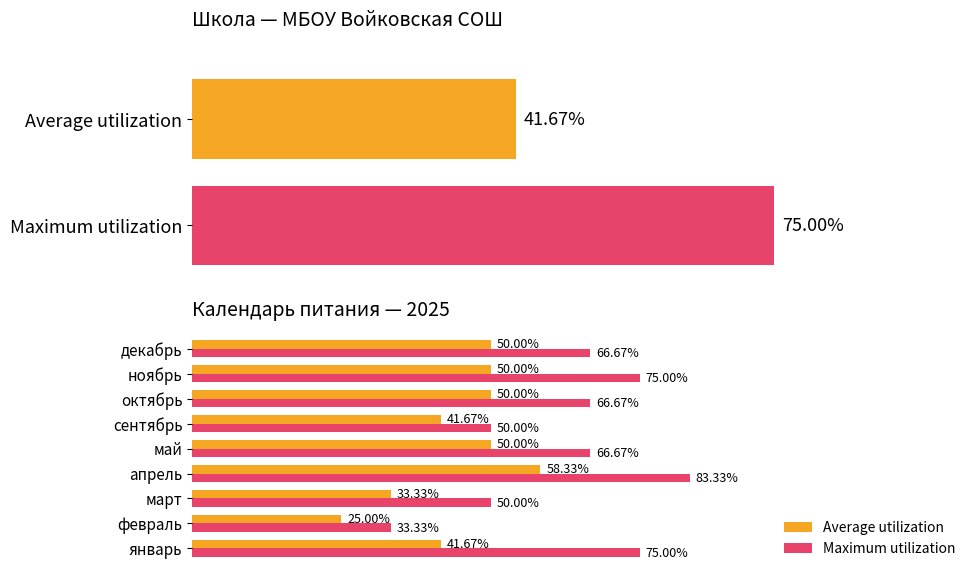

Where does the Average utilization series first go above 50?

апрель